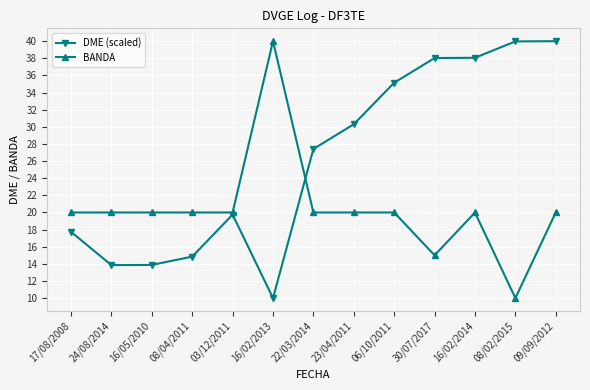

Which series changed the most between 16/05/2010 and 08/04/2011?

DME (scaled)